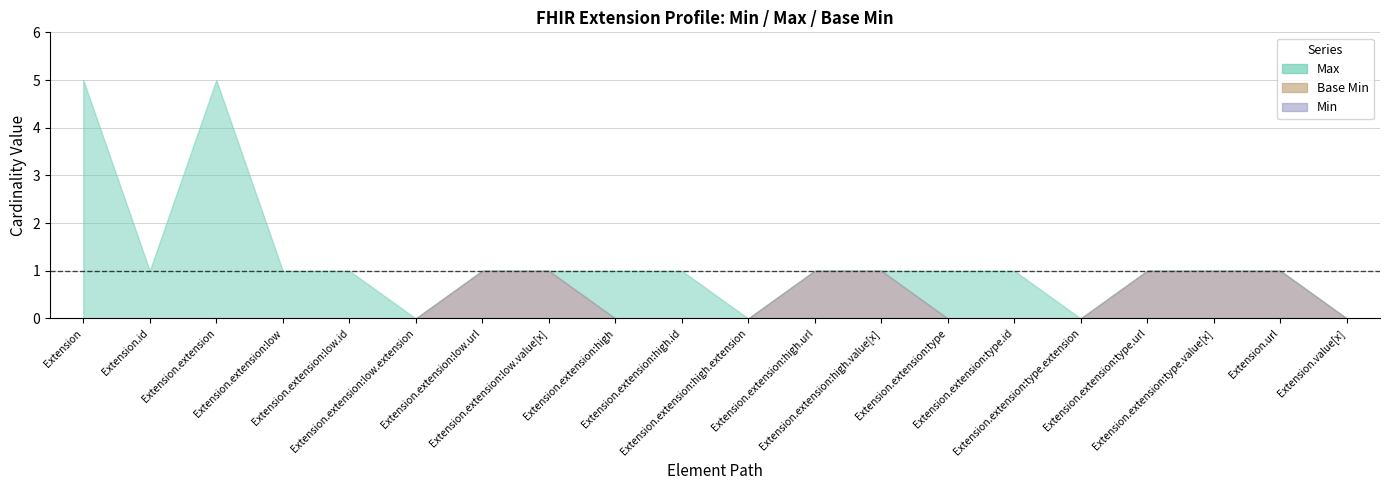

At which label does Max first exceed 1?

Extension